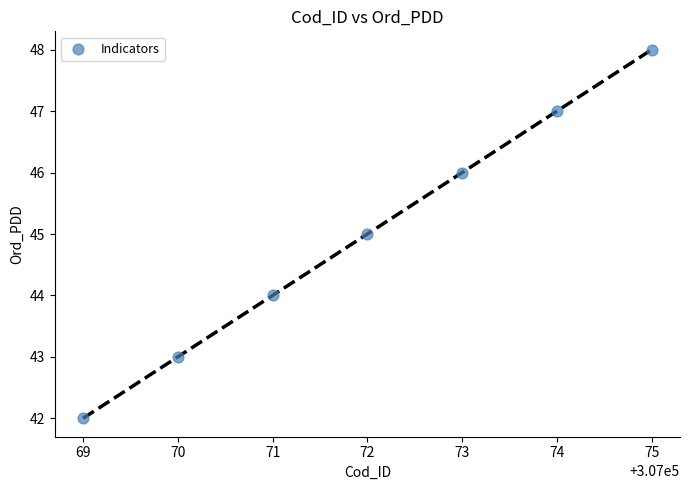

What is the average X value?

307072